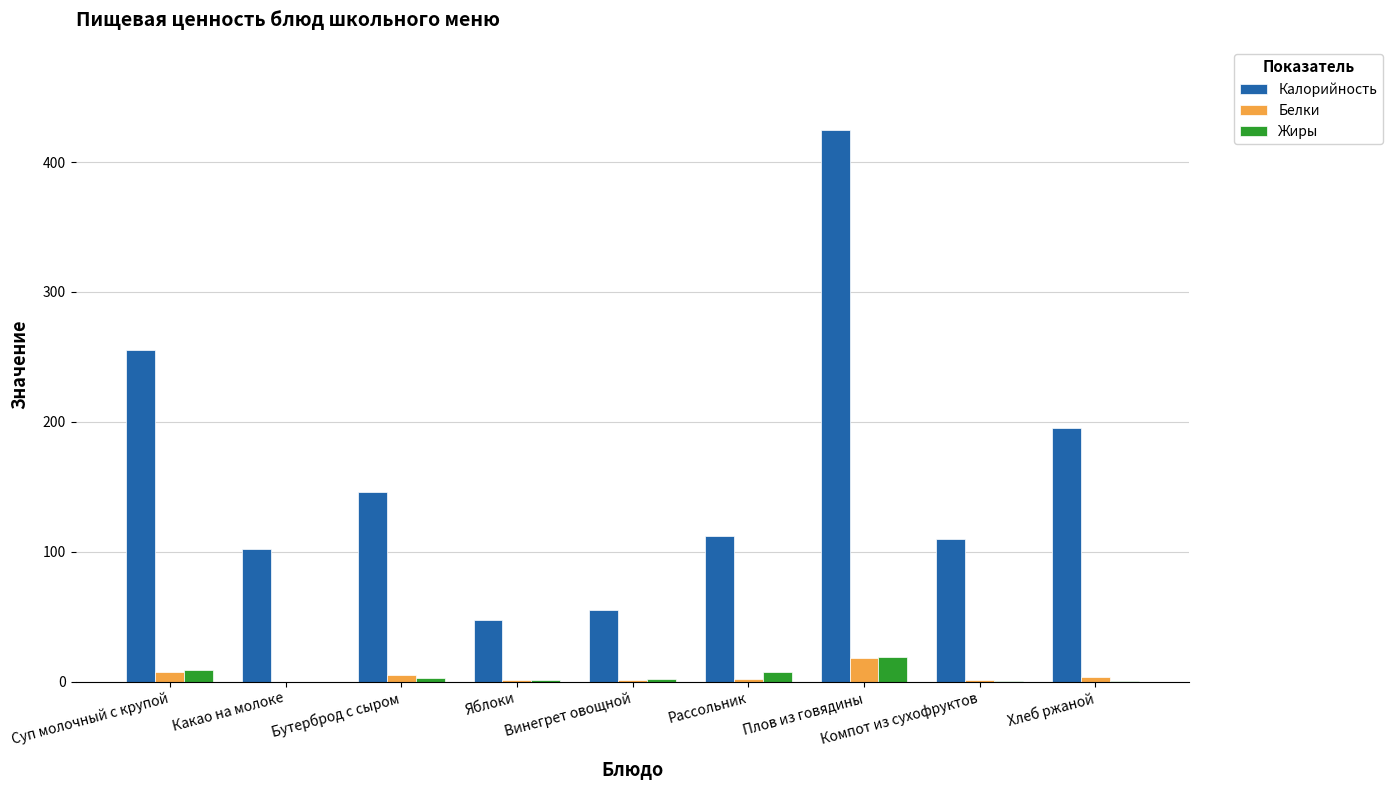

What is the maximum value shown in the chart?

425.0